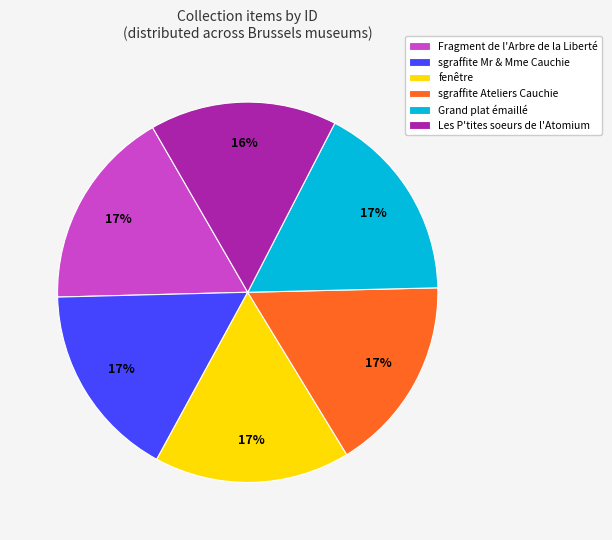

To the nearest percent, what percentage of the pie is sgraffite Ateliers Cauchie?

17%